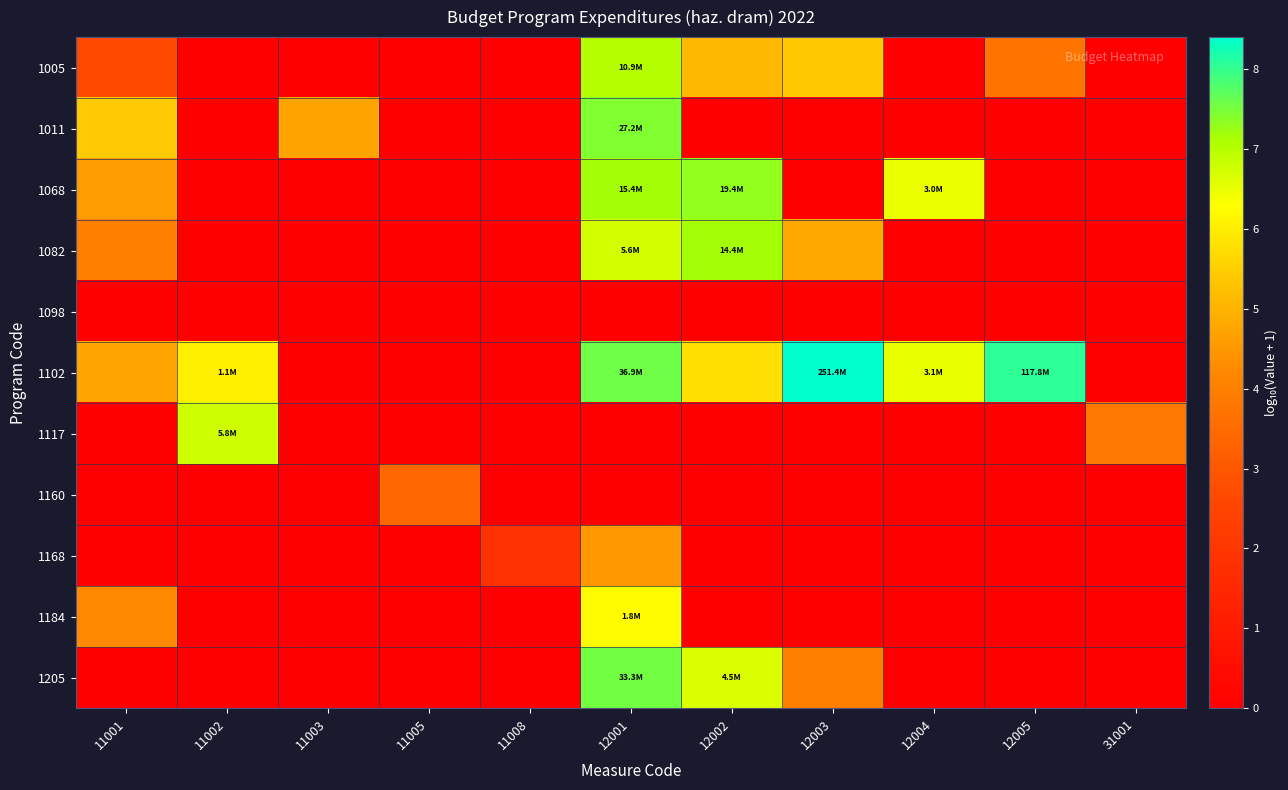

Which series has the widest spread of values?

1102